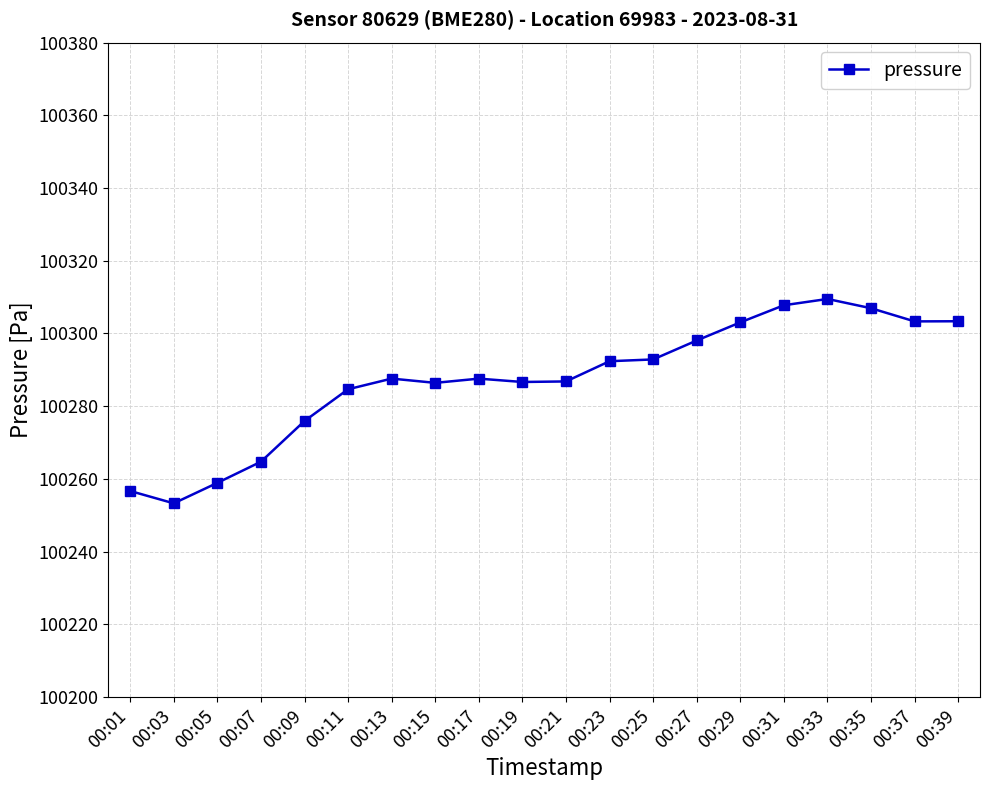

The value at 00:35 is 58581.9. True or false?

False